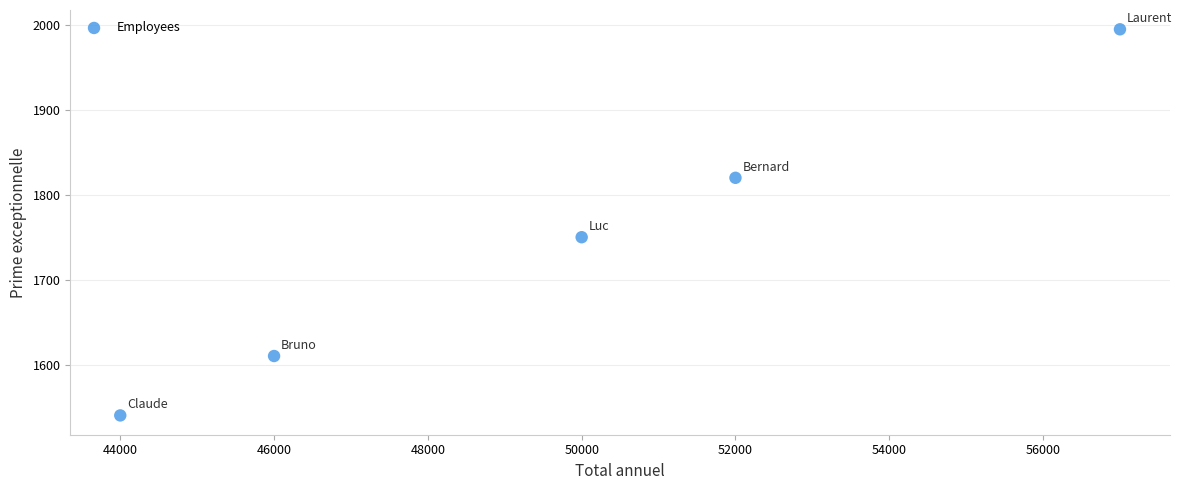

What is the range of X values (max minus min)?

13000